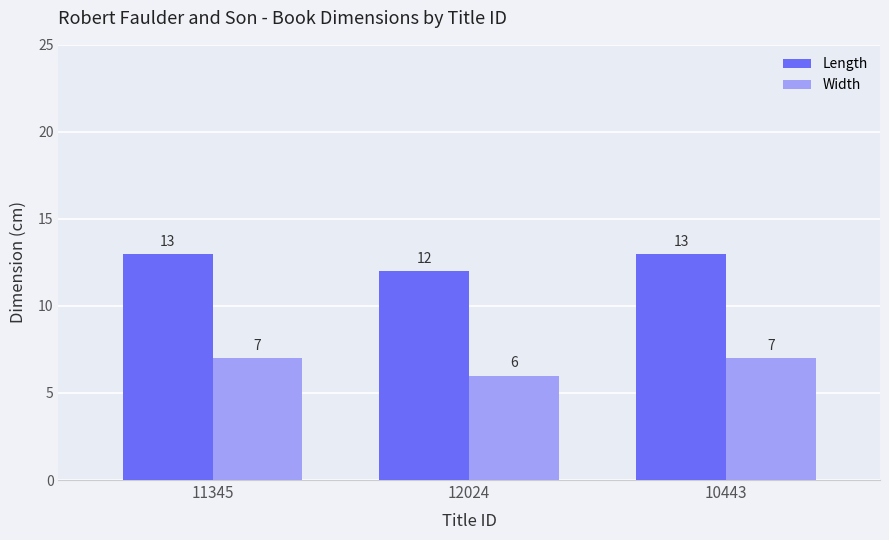

Does the chart contain any negative values?

No